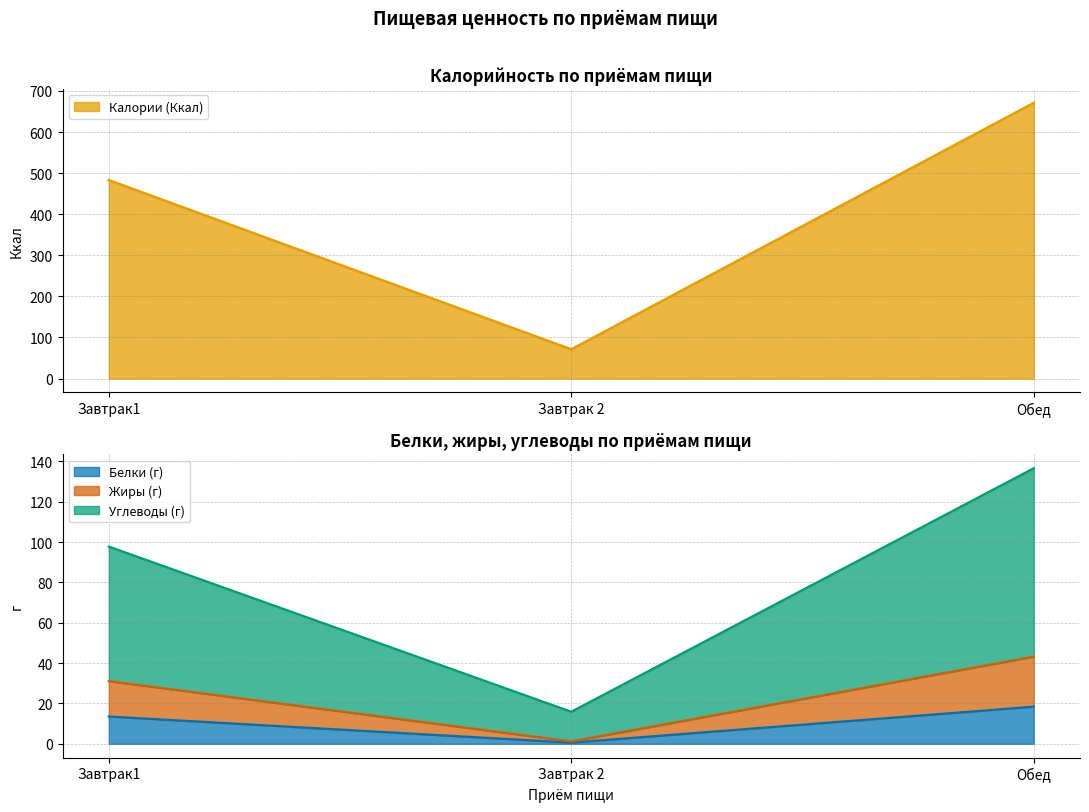

What is the total value across all series at Завтрак1?

625.4